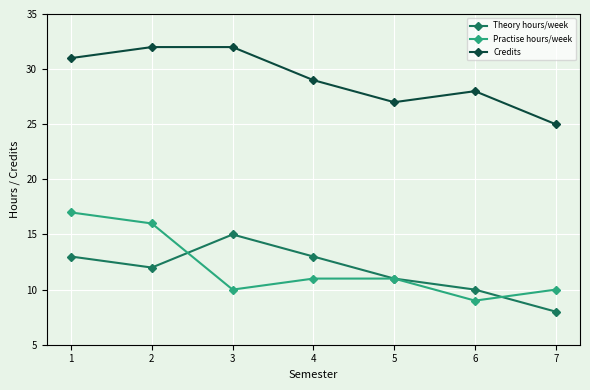

What is the value of the Practise hours/week point at the 3rd from the left?

10